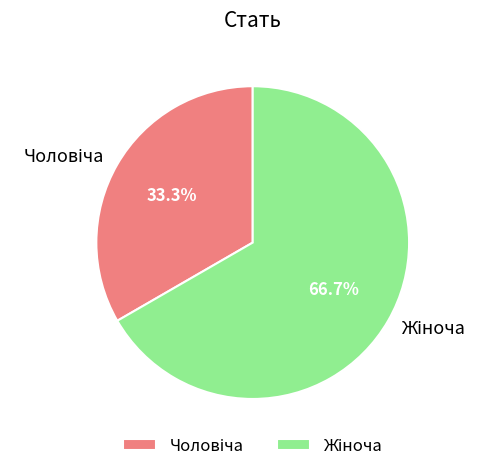

What is the largest slice in the pie chart?

Жіноча